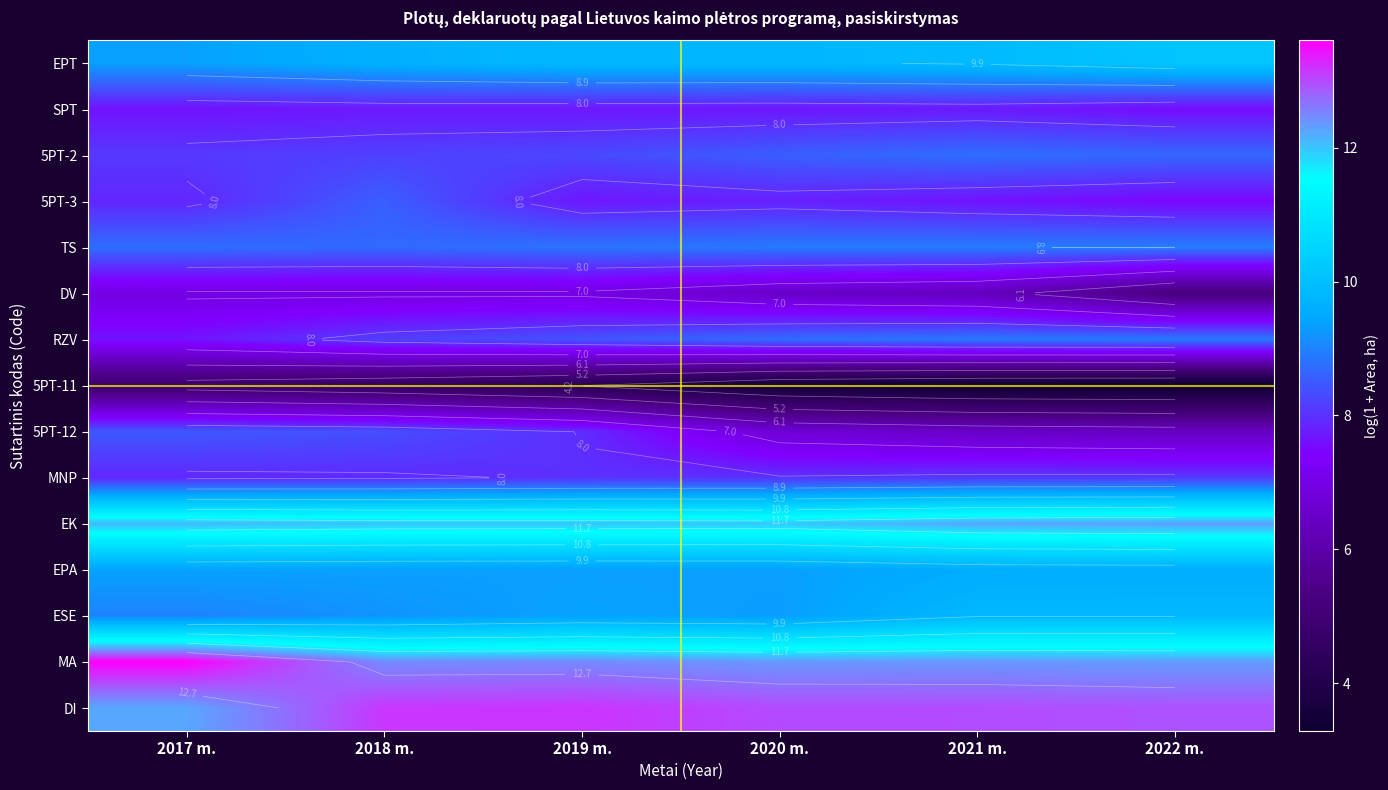

What is the total value across all series at 2021 m.?

133.0